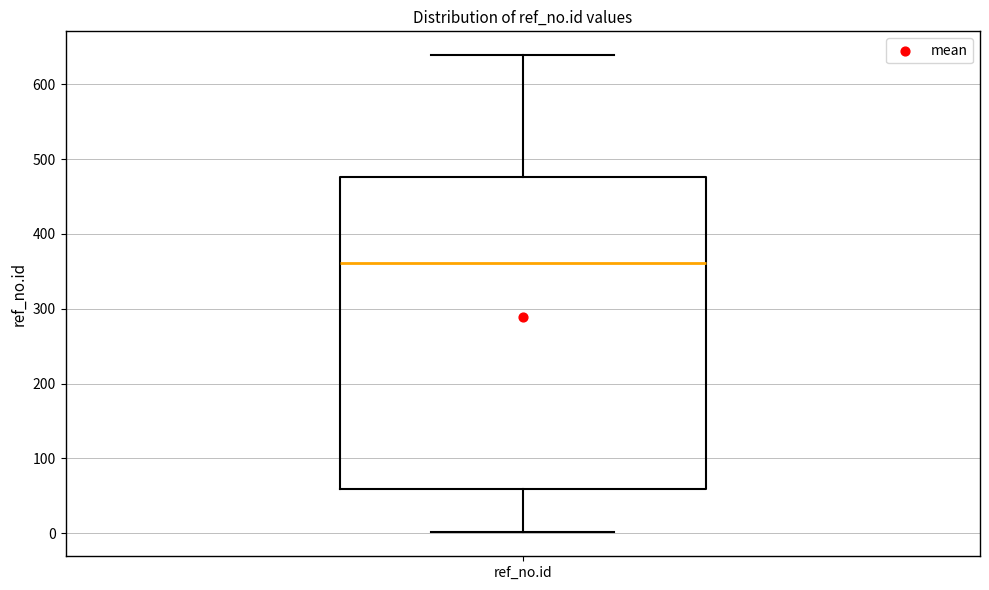

Where is the lower edge of the box for ref_no.id on the y-axis? The values are not printed on the chart, so give them approximately, as read against the axis.

60